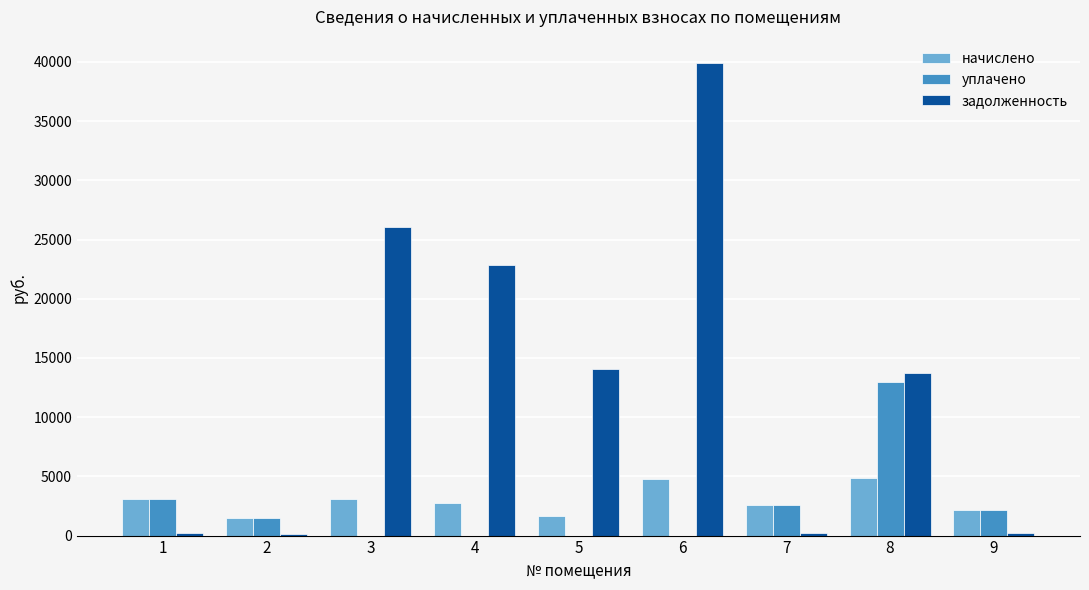

What is the approximate value of начислено at 7?

2566.8